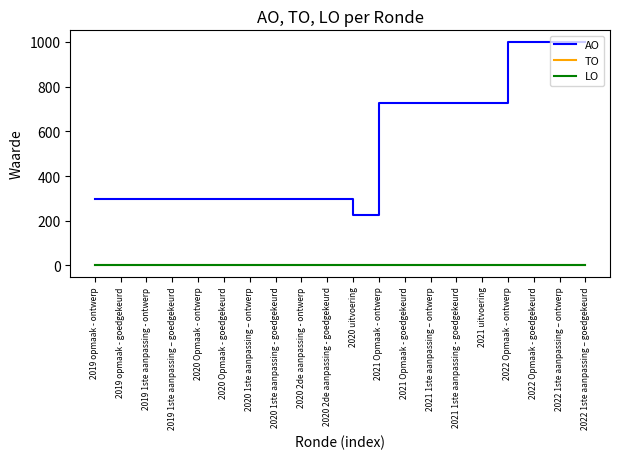

Is this an area chart (filled region under the line)?

No